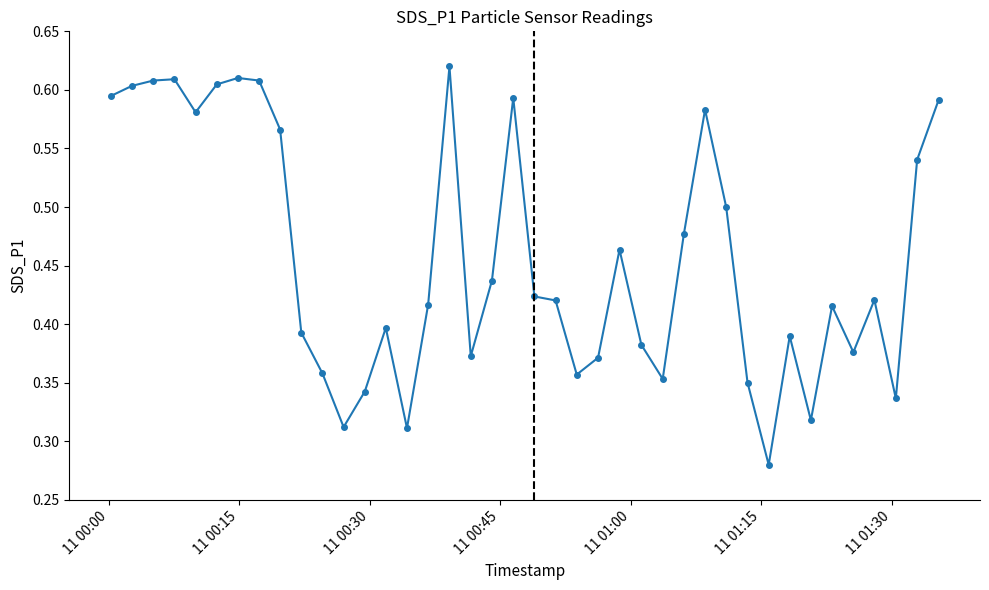

Count the values in the range 0 to 1.

40